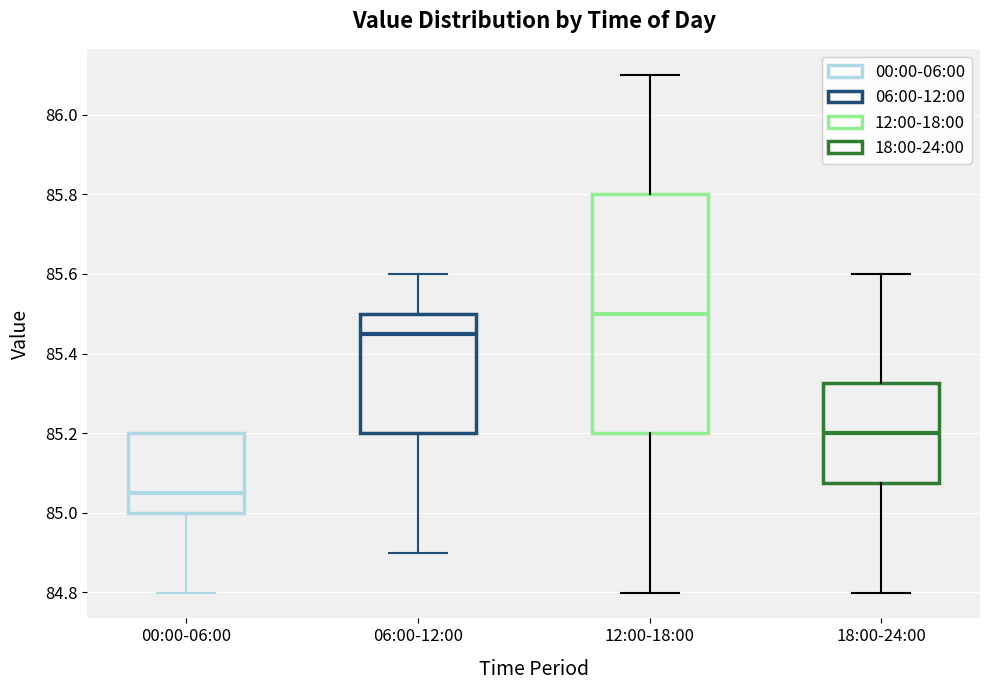

Comparing the boxes themselves (not the whiskers), which one is the tallest?

12:00-18:00